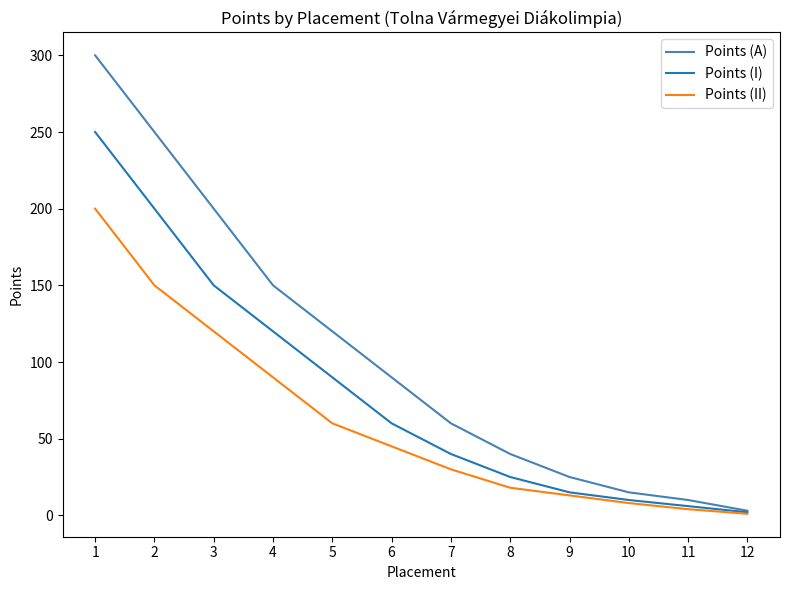

At which label is Points (II) closest to 100?

4